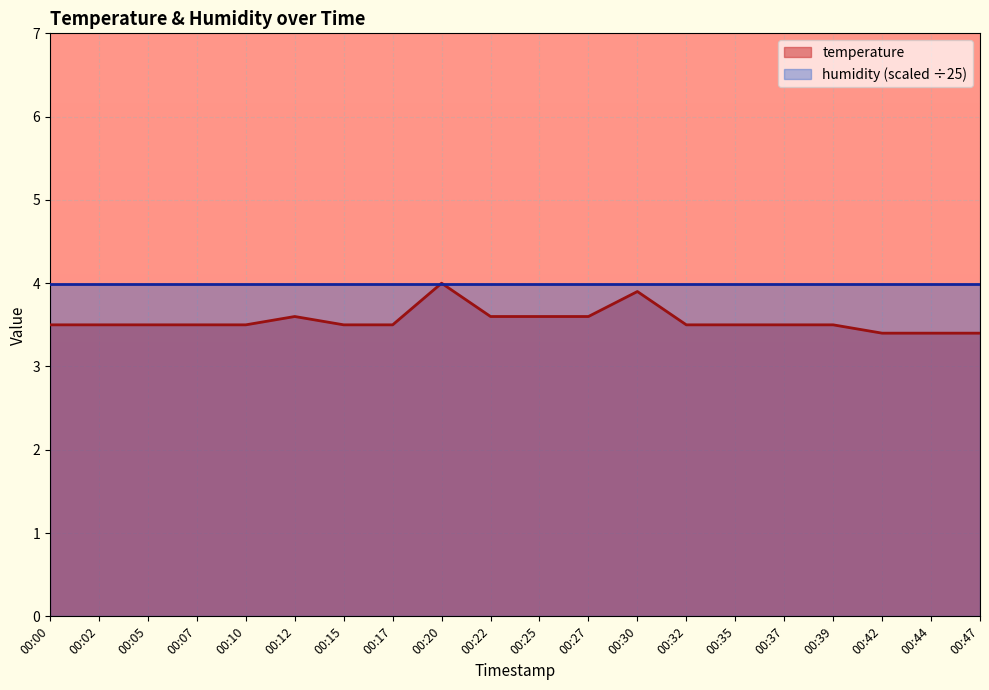

The value at 00:44 is 2.2. True or false?

False